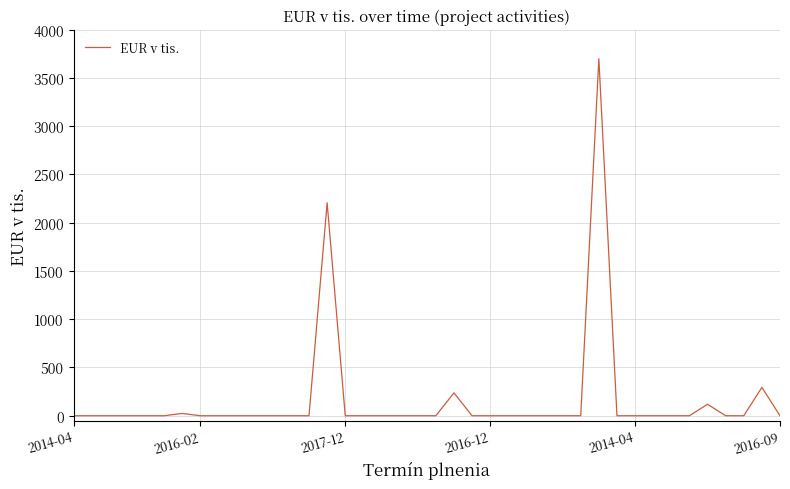

What is the difference between the maximum and minimum values?

3700